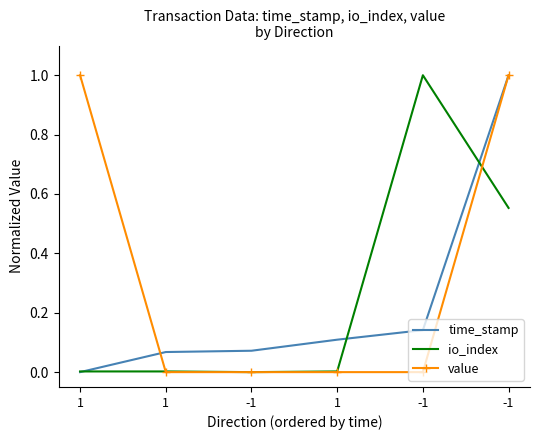

What are all the series names shown in the legend?

time_stamp, io_index, value